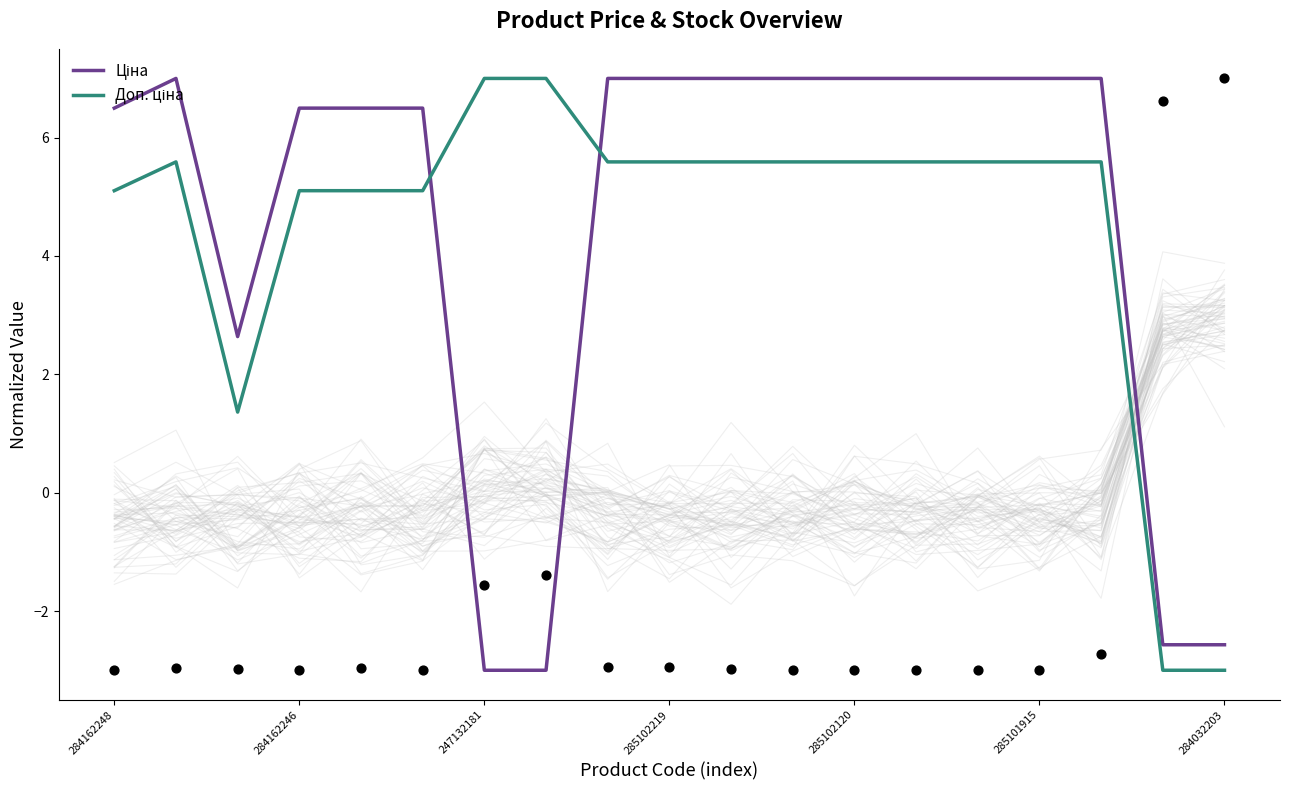

Which series has the largest total across all categories?

Ціна